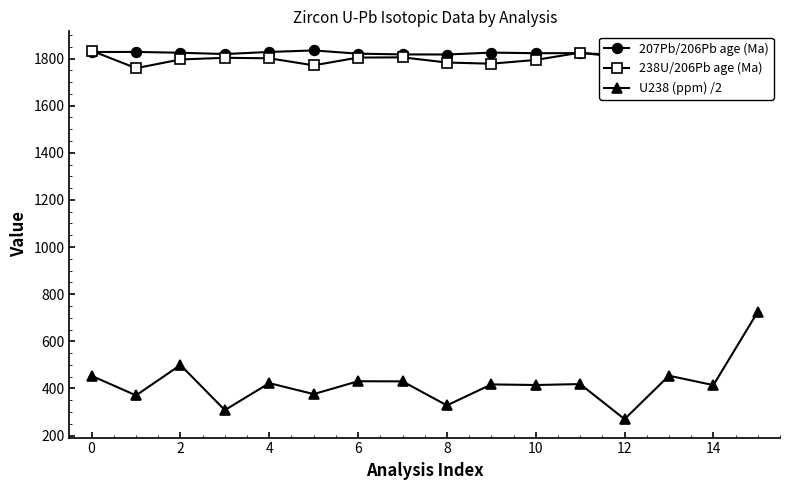

What is the sum of the 238U/206Pb age (Ma) values at 10 and 0?

3627.0